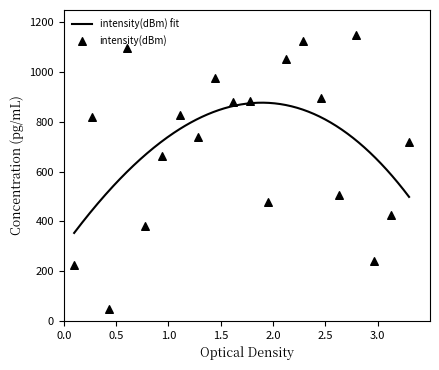

What is the change in value from 4 to 18?

+829.6